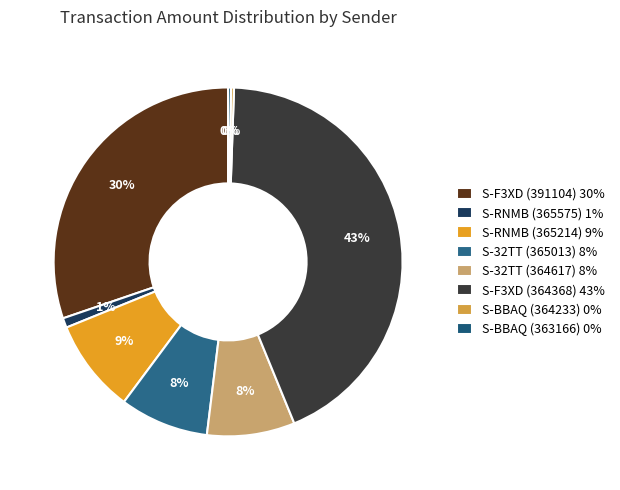

Is there any slice that represents more than half of the pie?

No